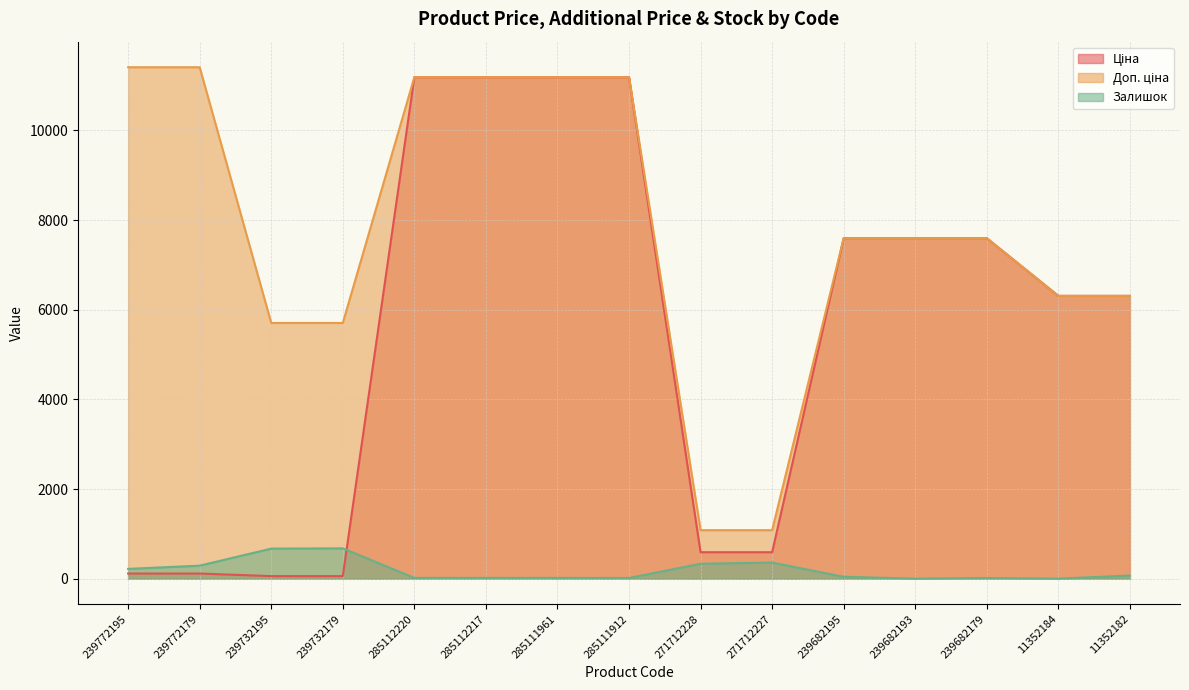

True or false: Залишок has a value of 290.0 at 239772179.

True